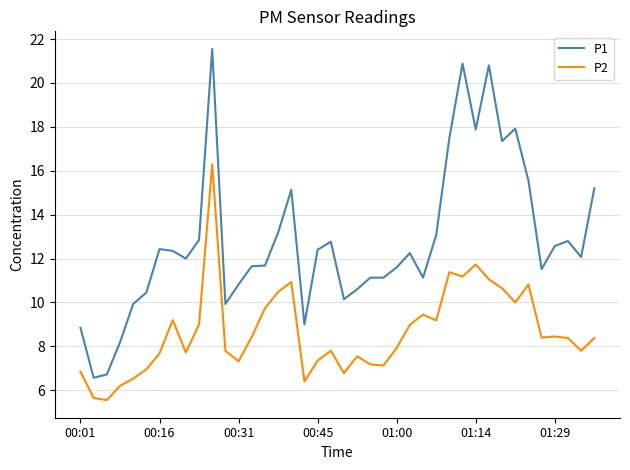

Which series has the widest spread of values?

P1